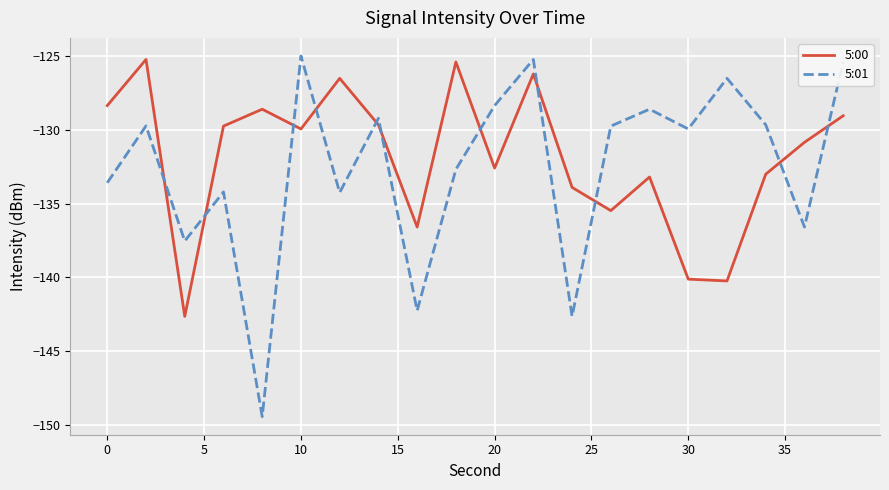

Rank the series by their average value, from lowest to highest.

5:01, 5:00